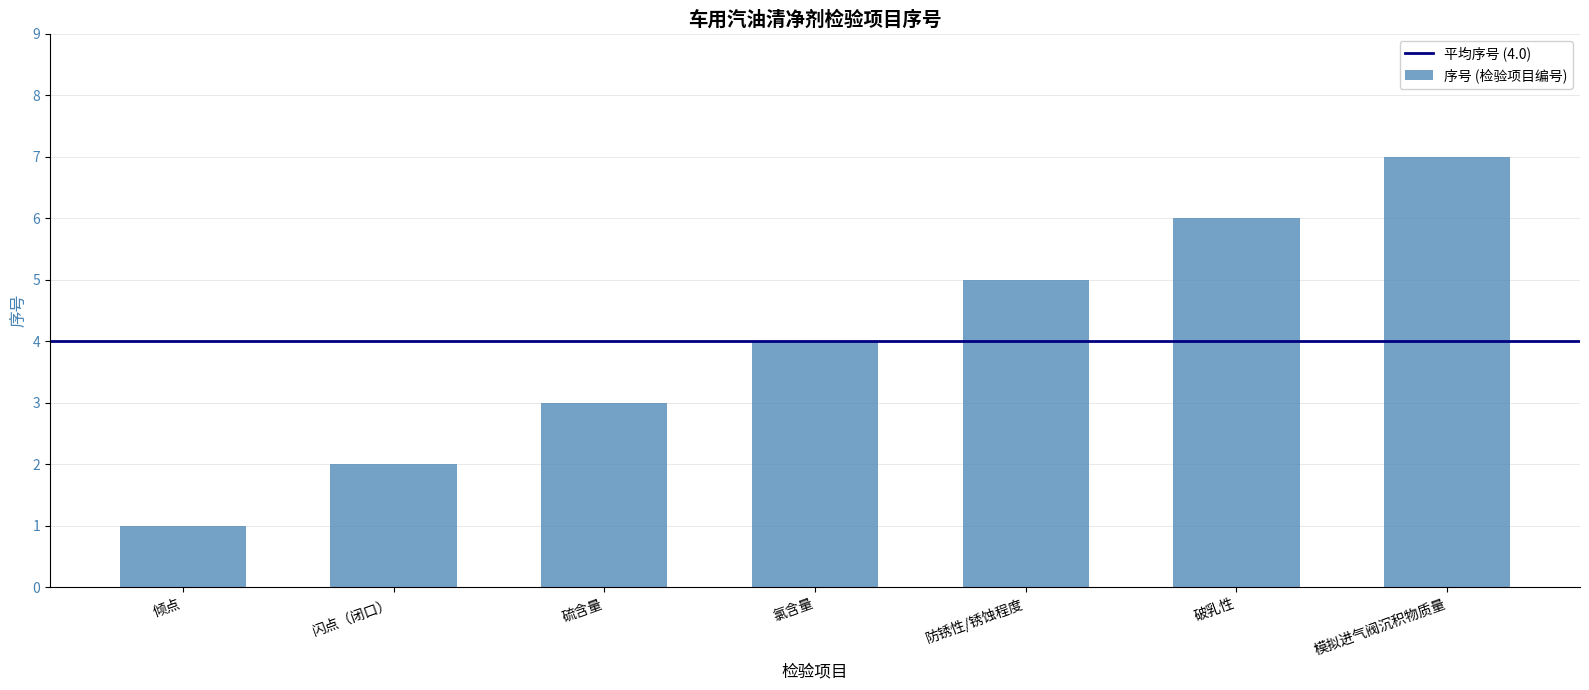

What is the approximate value at 防锈性/锈蚀程度?

5